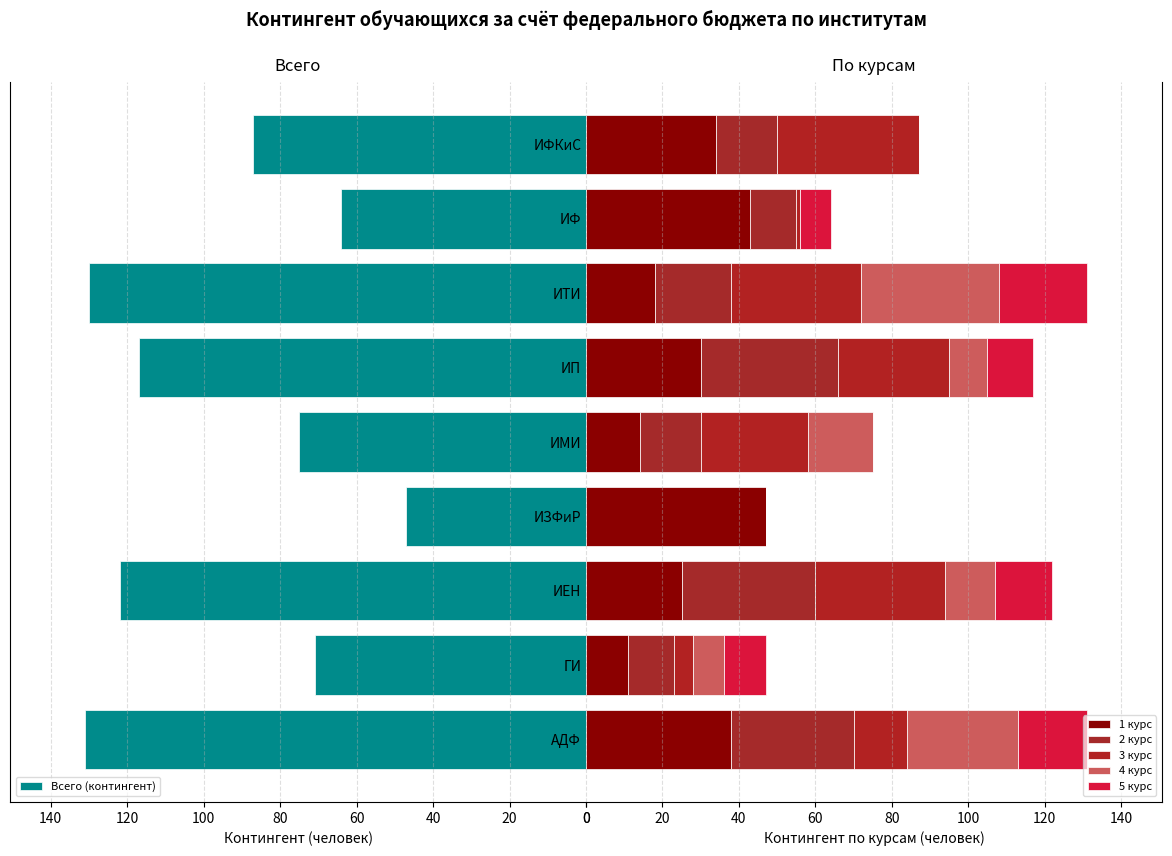

What is the value of the 3 курс bar at the 5th from the left?

28